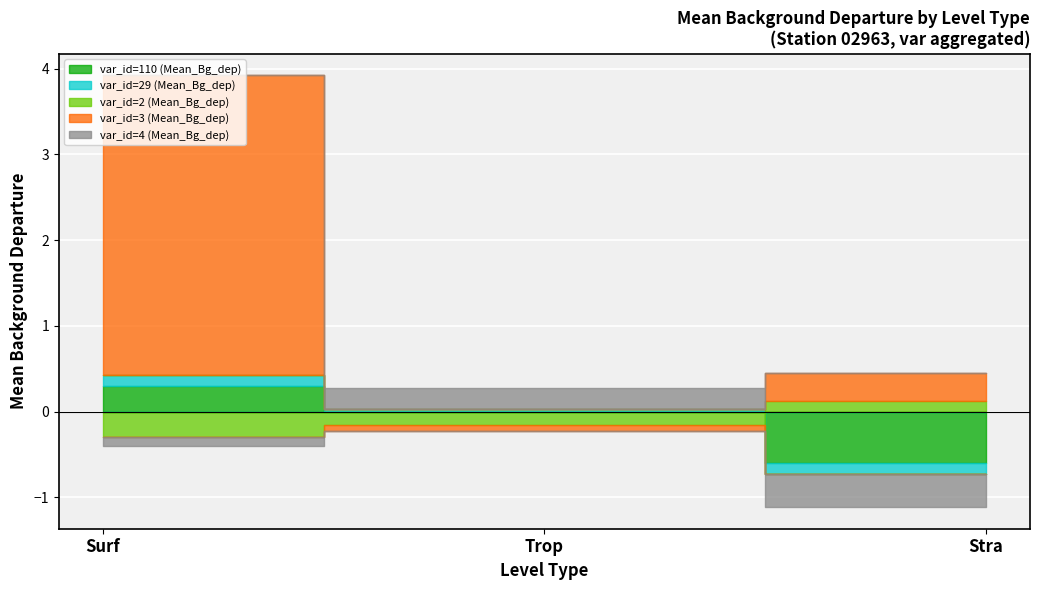

True or false: var_id=4 (Mean_Bg_dep) has a value of -0.4 at Stra.

True